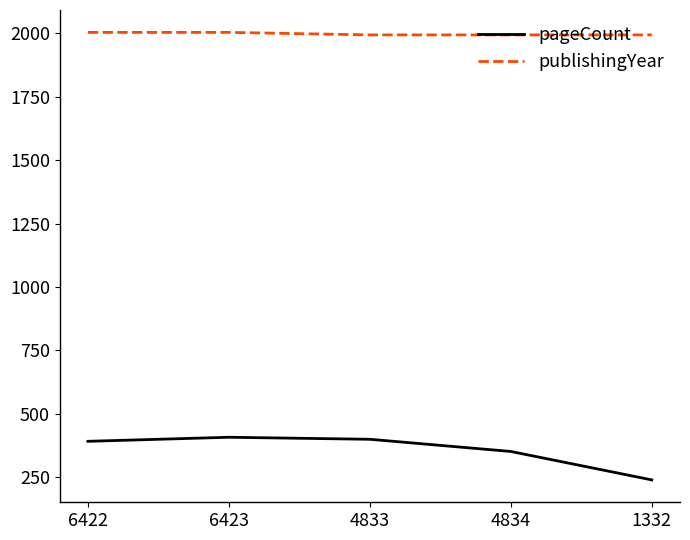

Which series has the widest spread of values?

pageCount